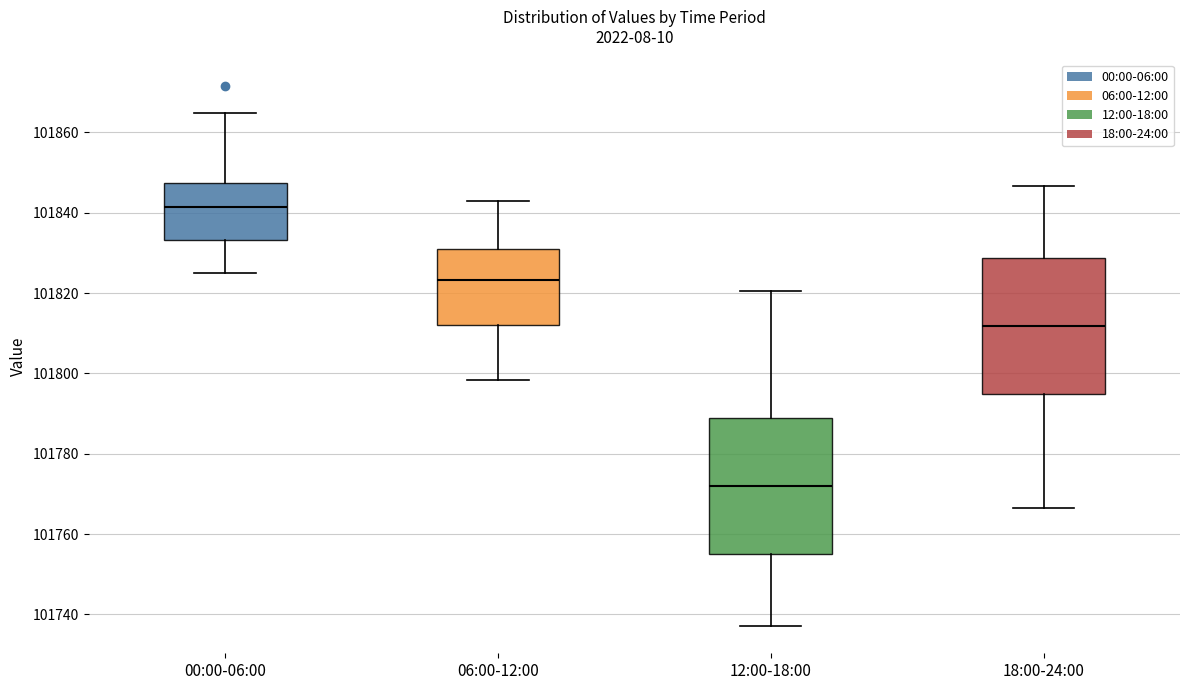

Reading left to right, transcribe this box plot: for each box, give where its median line is, the range the box spans, and where its two whiskers end, as read against the y-axis. The values are not printed on the chart, so give them approximately, as read against the axis.

00:00-06:00: median 101842, box 101834 to 101848, whiskers 101826 to 101864
06:00-12:00: median 101824, box 101812 to 101832, whiskers 101798 to 101844
12:00-18:00: median 101772, box 101754 to 101788, whiskers 101738 to 101820
18:00-24:00: median 101812, box 101794 to 101828, whiskers 101766 to 101846